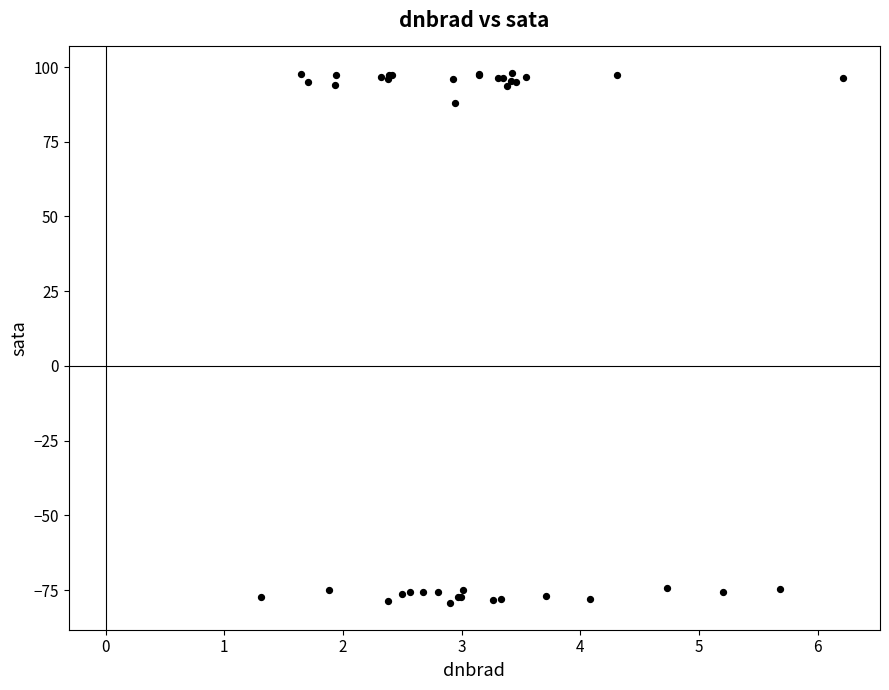

What Y value in the scatter plot is closest to 9?

88.1